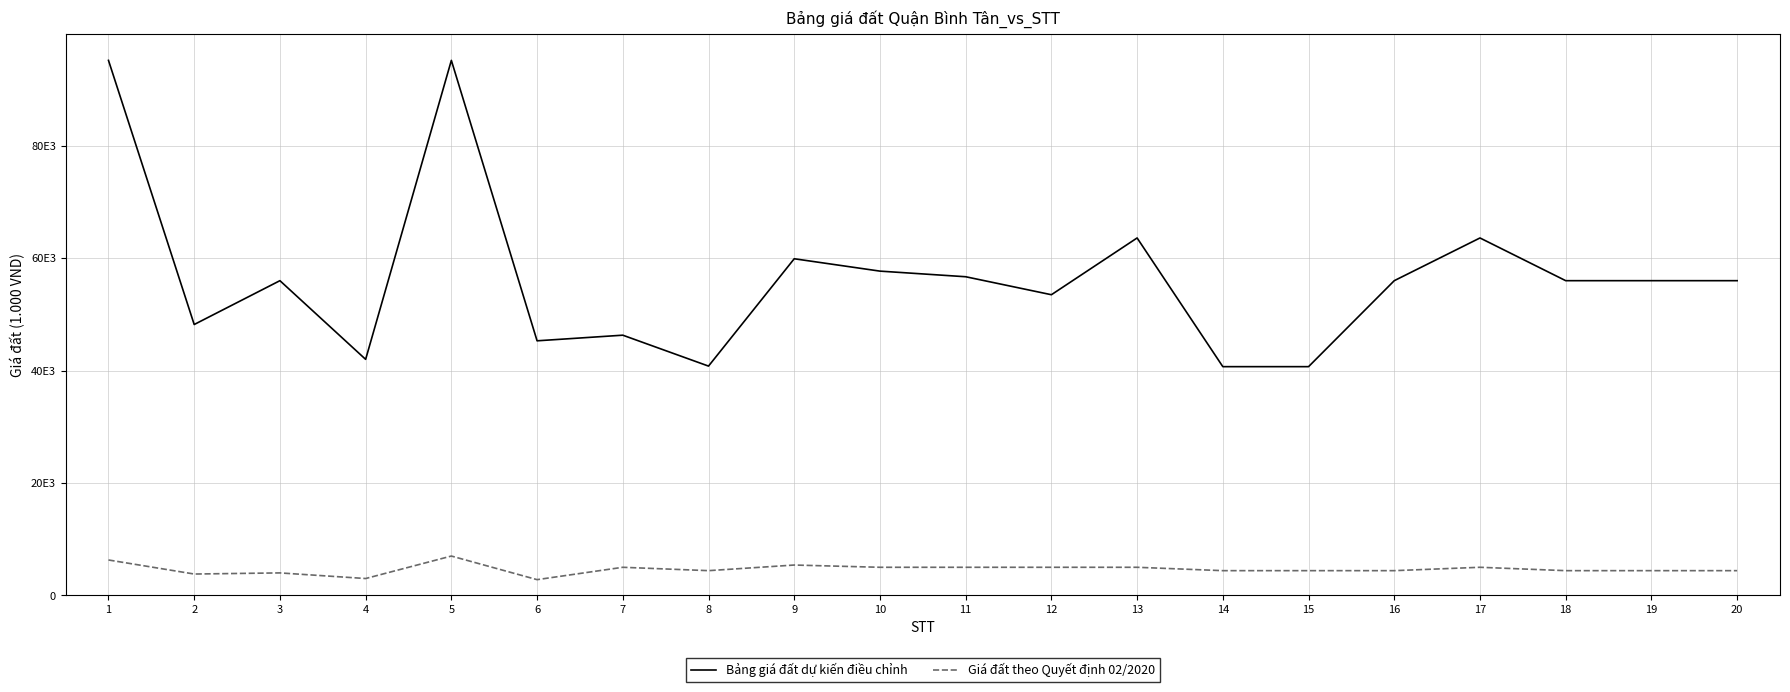

Does the chart have visible grid lines?

Yes